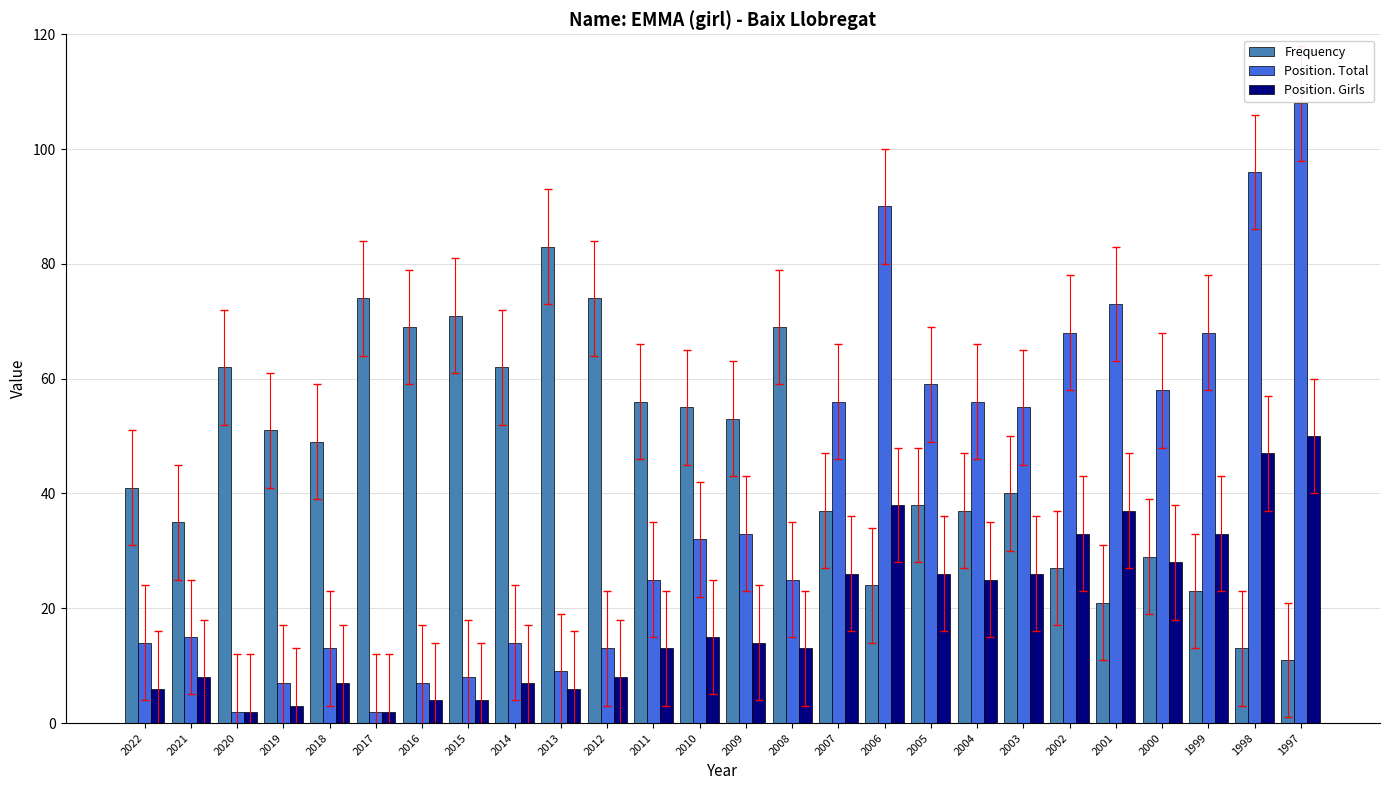

What is the difference between the highest and lowest values at 2003?

29